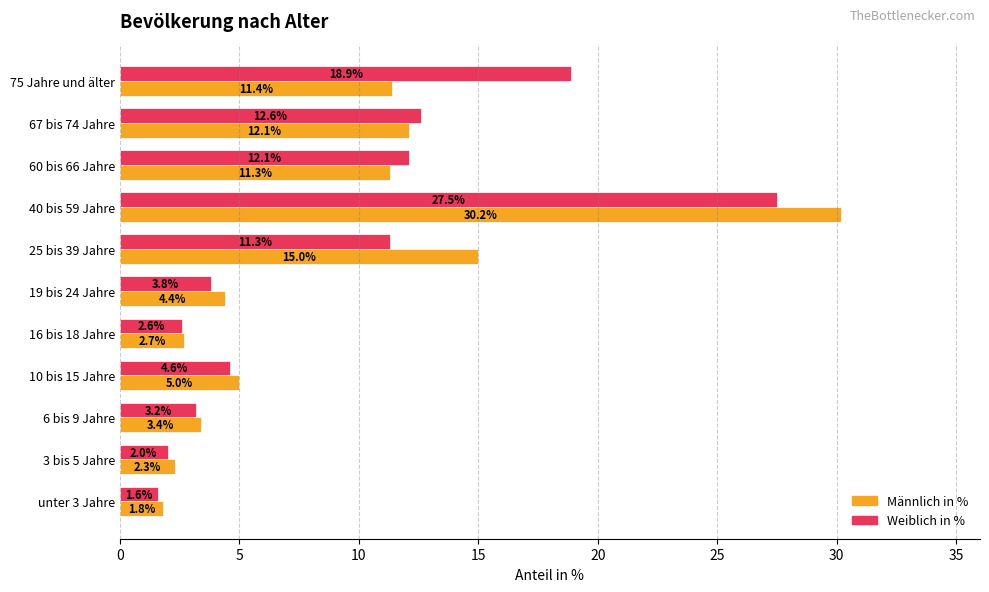

List the series in order of their overall mean, highest first.

Weiblich in %, Männlich in %